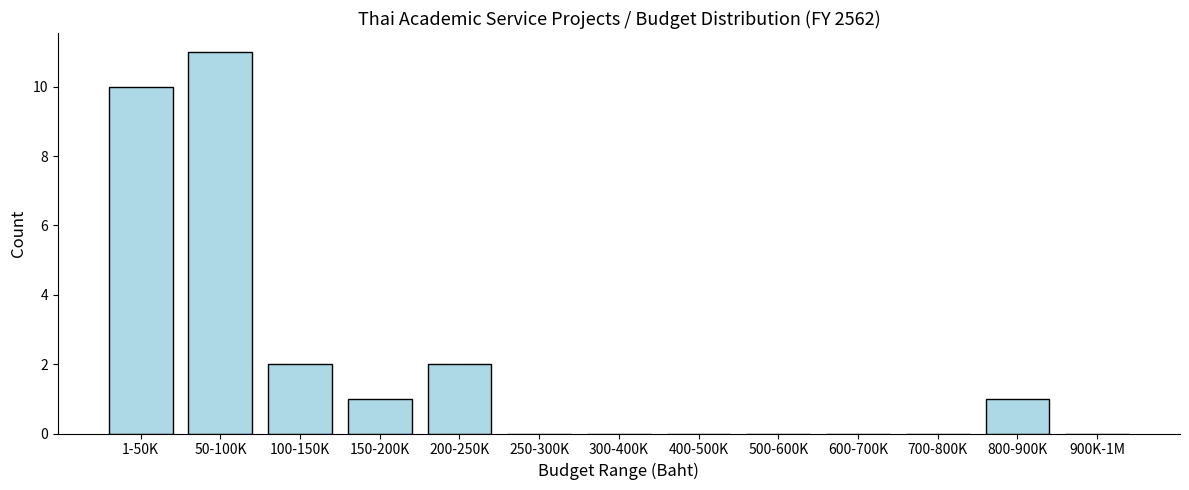

Reading left to right, transcribe all the data shown in this chart.

1-50K=10	50-100K=11	100-150K=2	150-200K=1	200-250K=2	250-300K=0	300-400K=0	400-500K=0	500-600K=0	600-700K=0	700-800K=0	800-900K=1	900K-1M=0